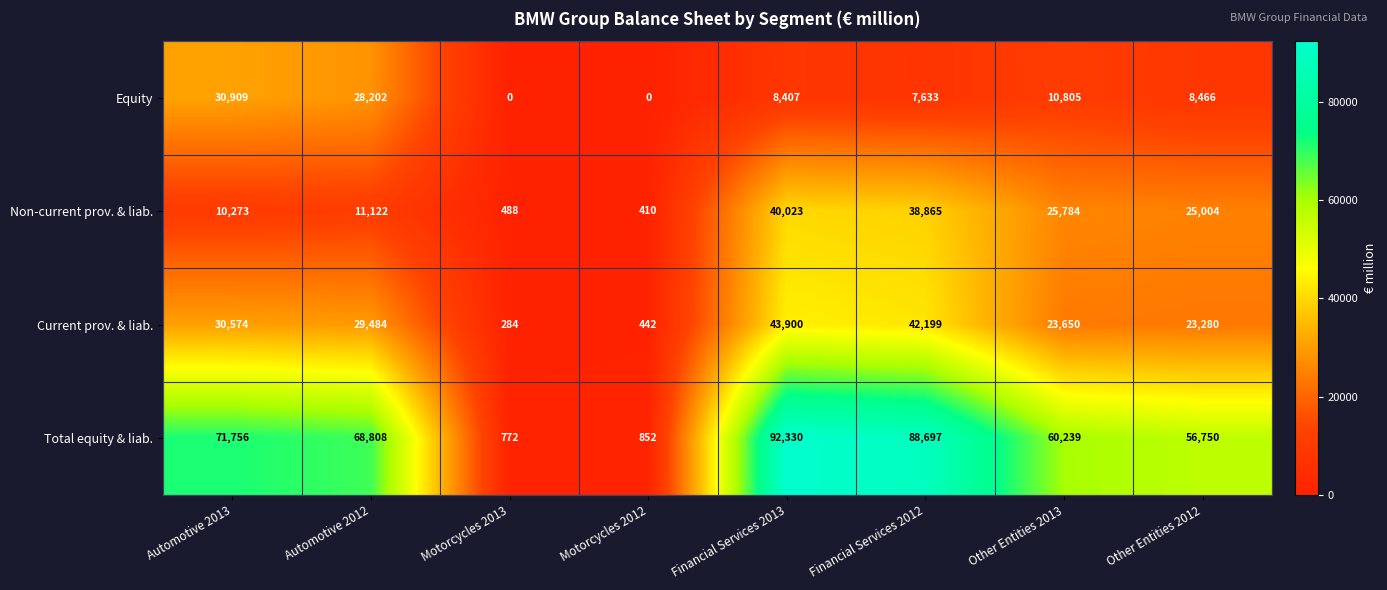

Which series has the largest range (max minus min)?

Total equity & liab.